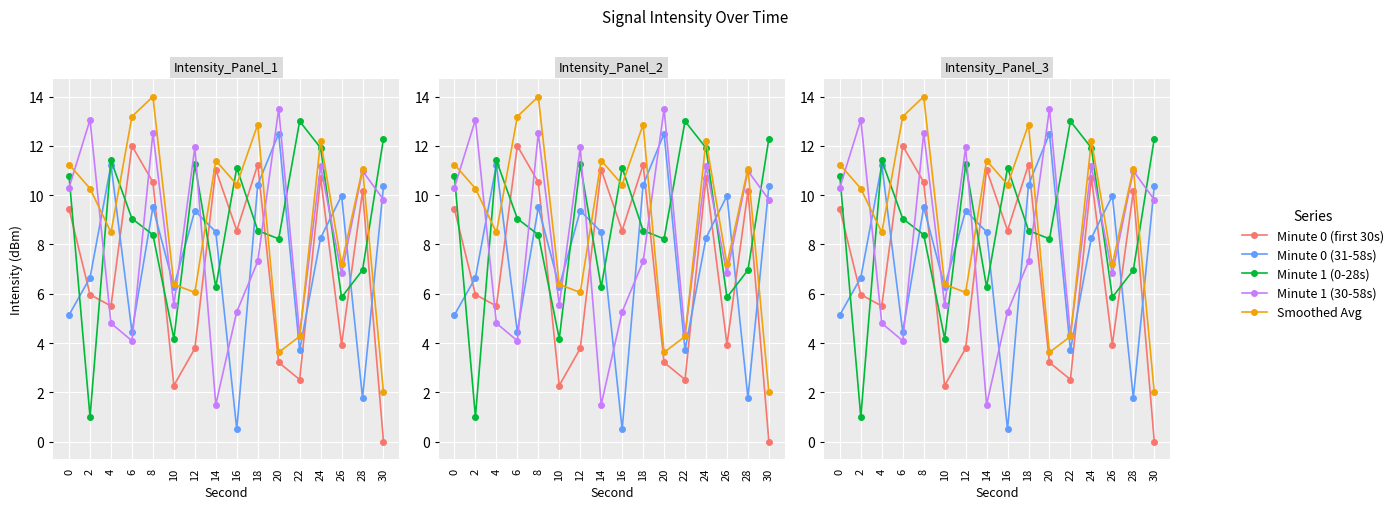

What is the maximum value for Minute 0 (31-58s)?

12.5